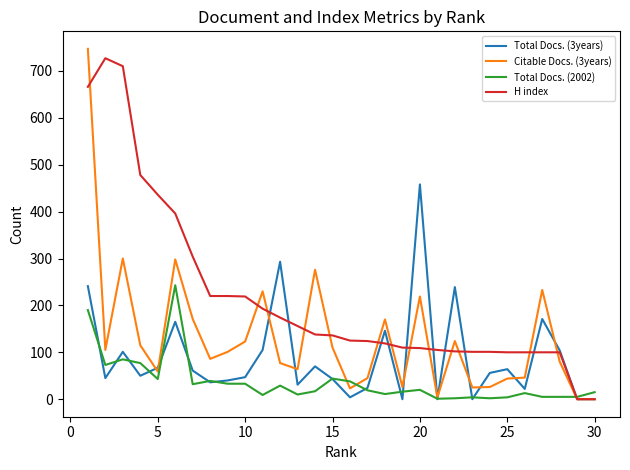

What is the maximum value shown in the chart?

747